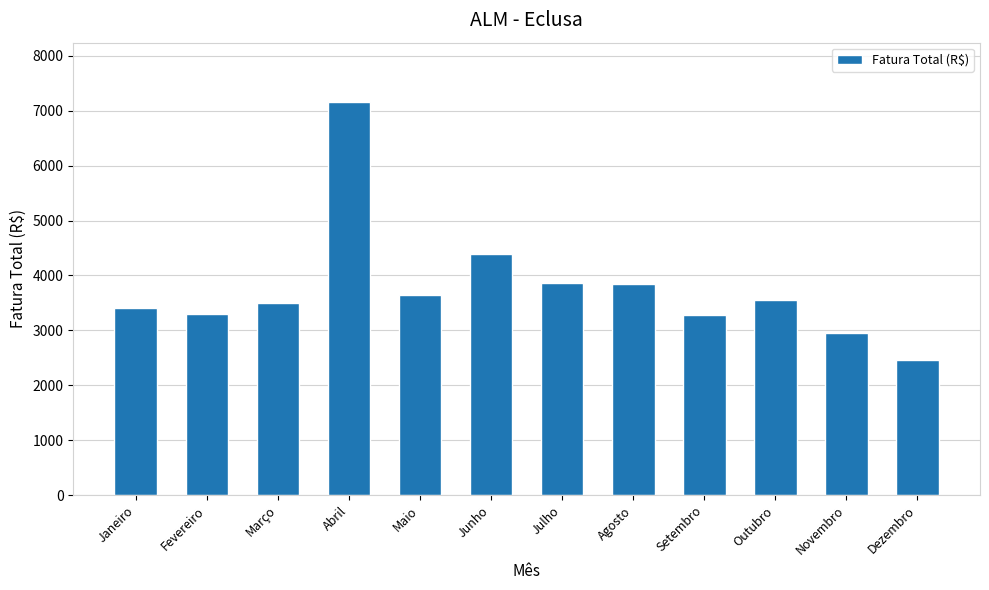

Read the value at Julho.

3863.7